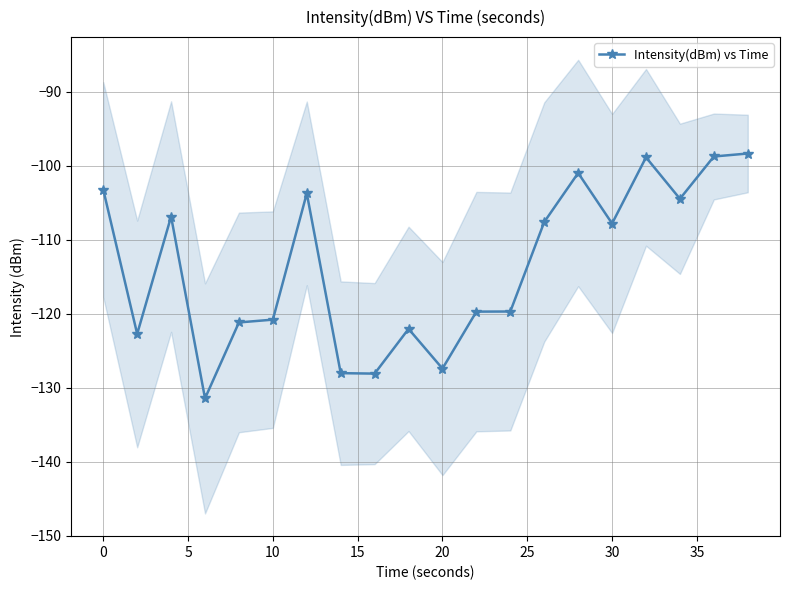

What is the highest value of the Intensity(dBm) vs Time series?

-98.3